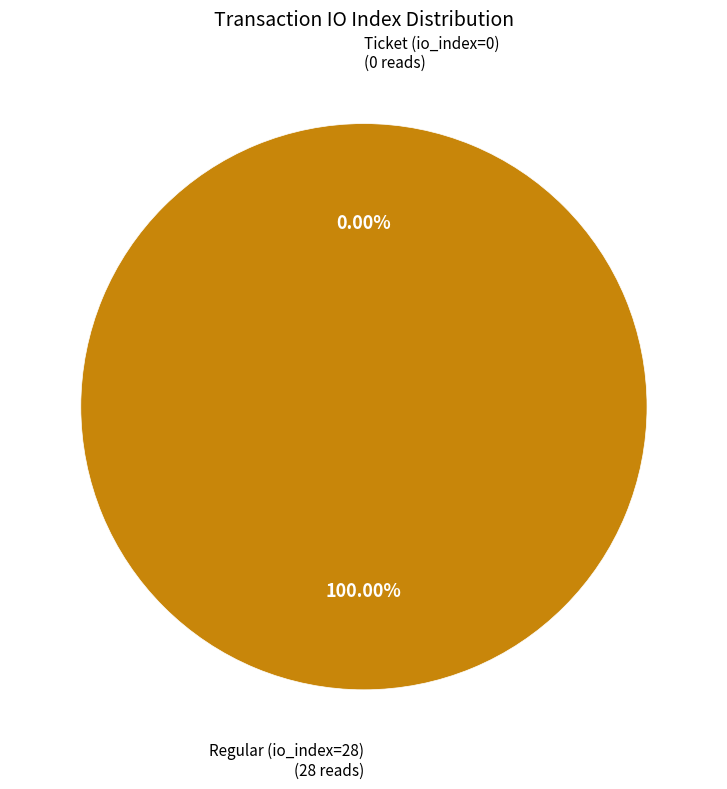

The Regular (io_index=28) slice represents 99% of the pie. True or false?

False